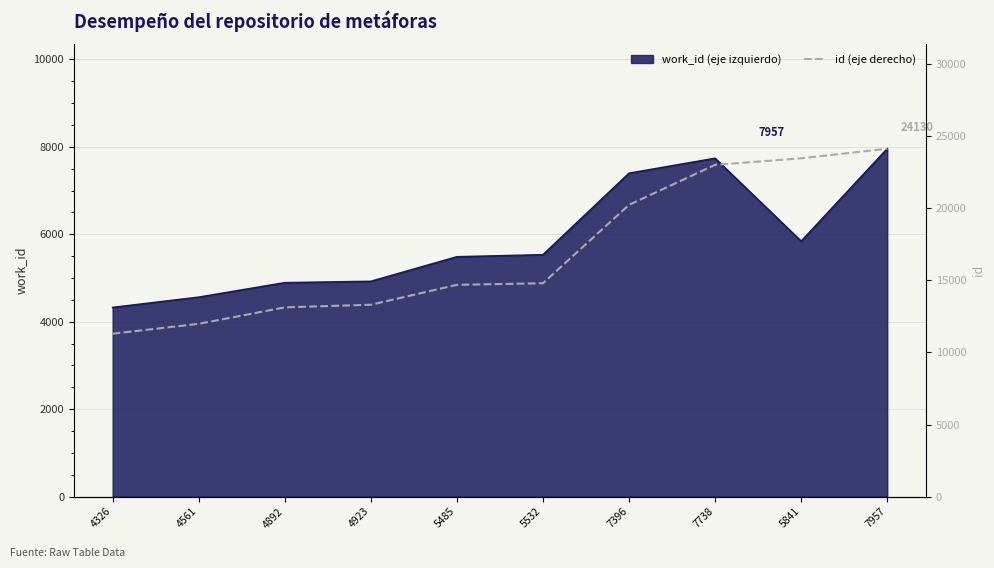

The chart shows a value of 14799 at 5532. True or false?

True